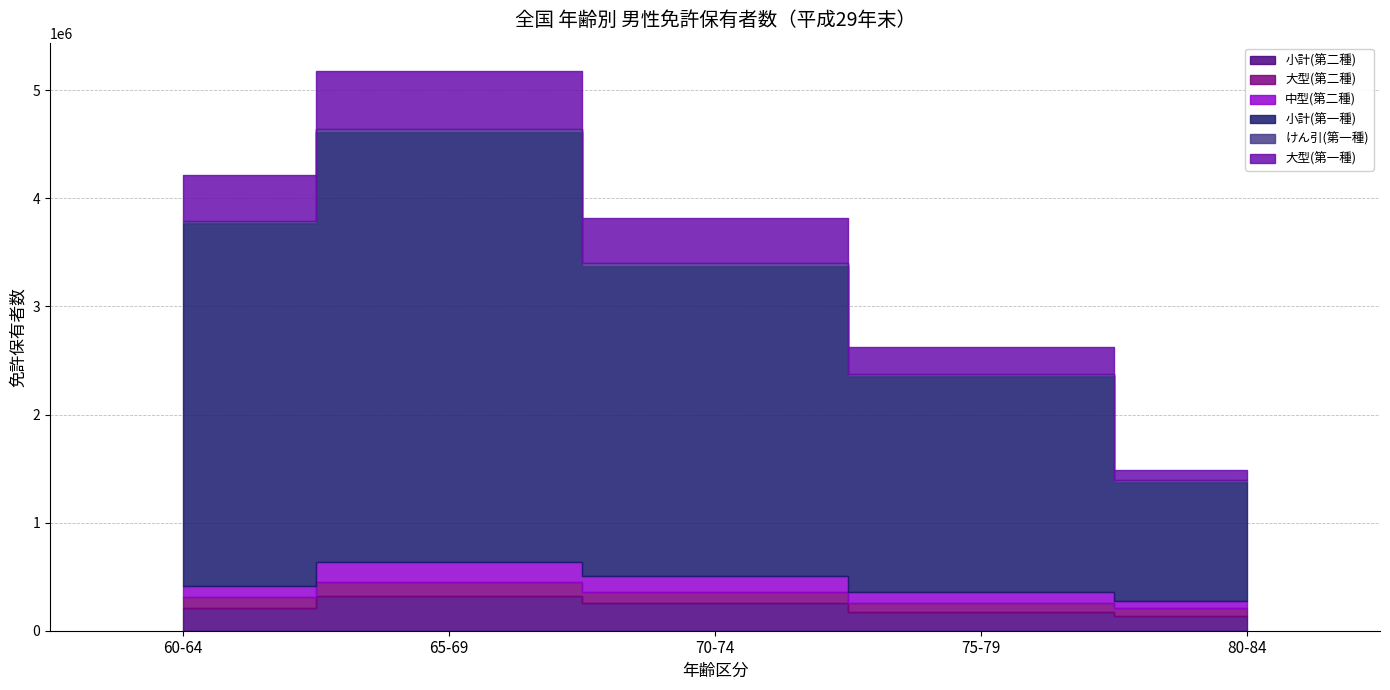

What is the sum of the 中型(第二種) values at 65-69 and 60-64?

292076